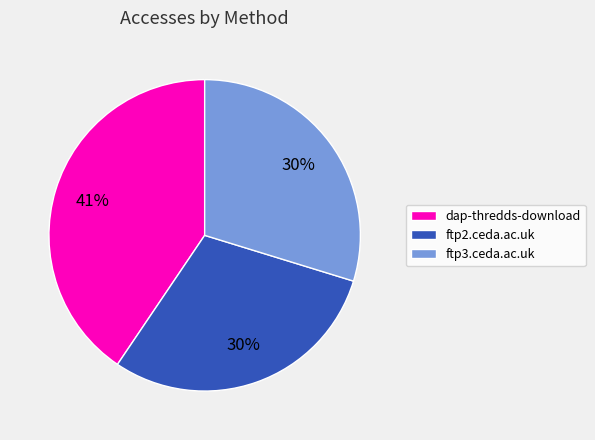

How many segments does this pie chart have?

3